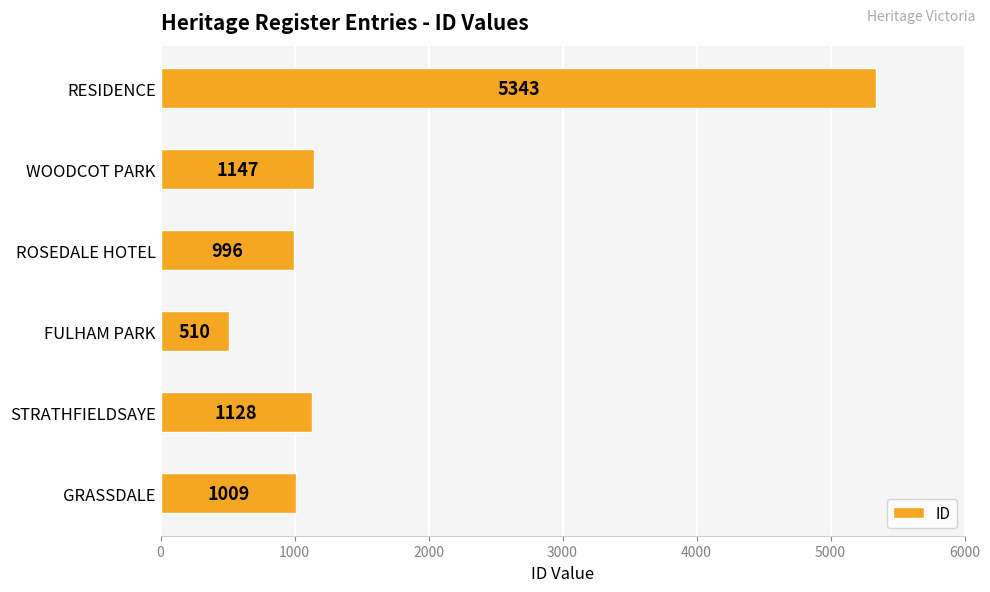

Reading bottom to top, transcribe all the data shown in this chart.

1009	1128	510	996	1147	5343